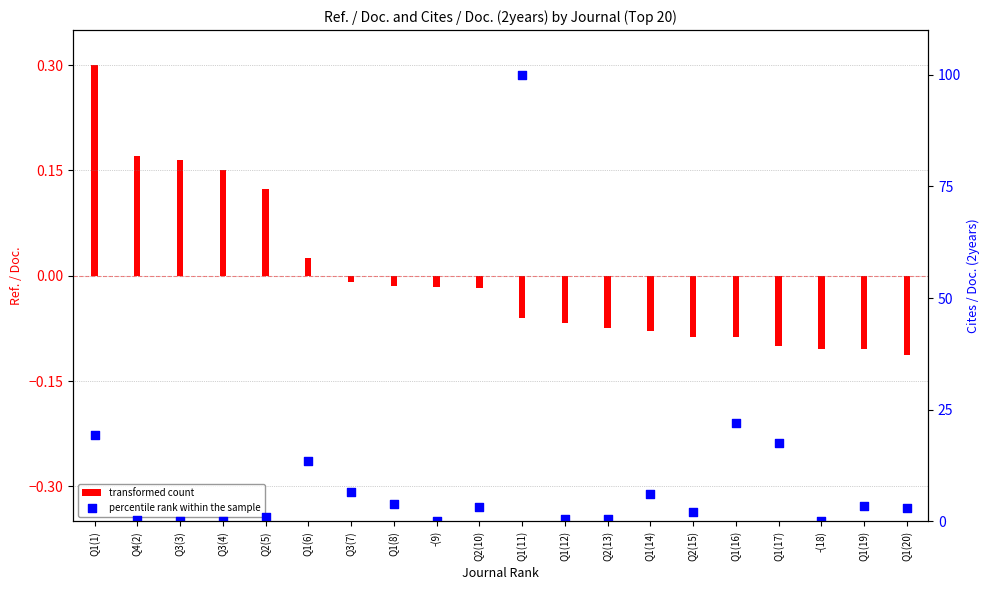

At how many categories does at least one series exceed 92?

1